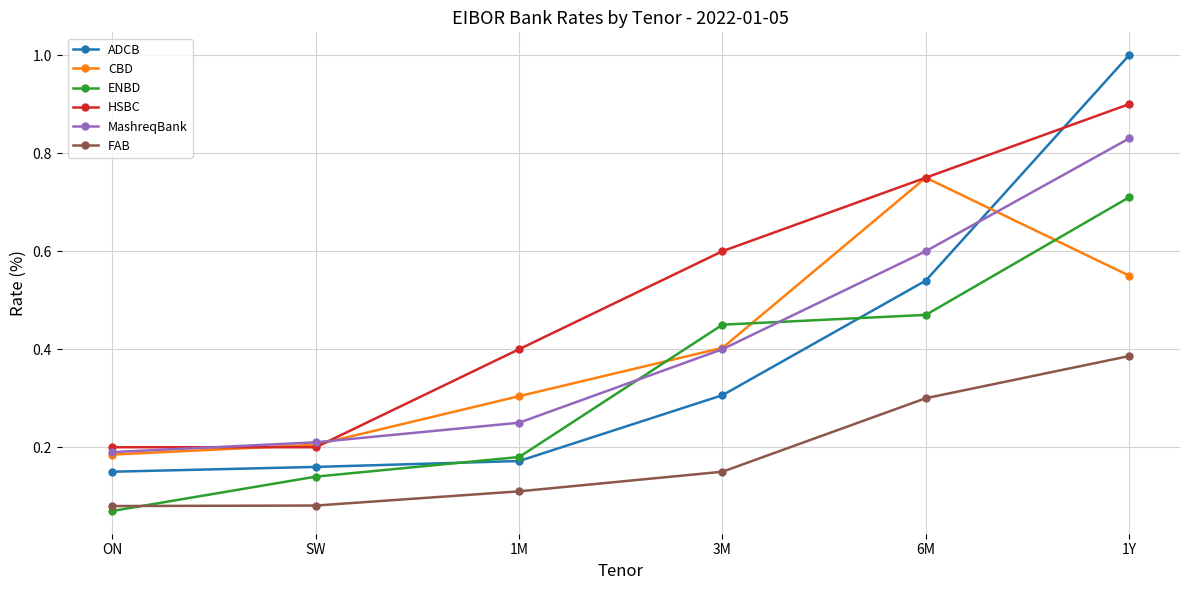

Is it true that MashreqBank equals 0.4 at 1M?

False